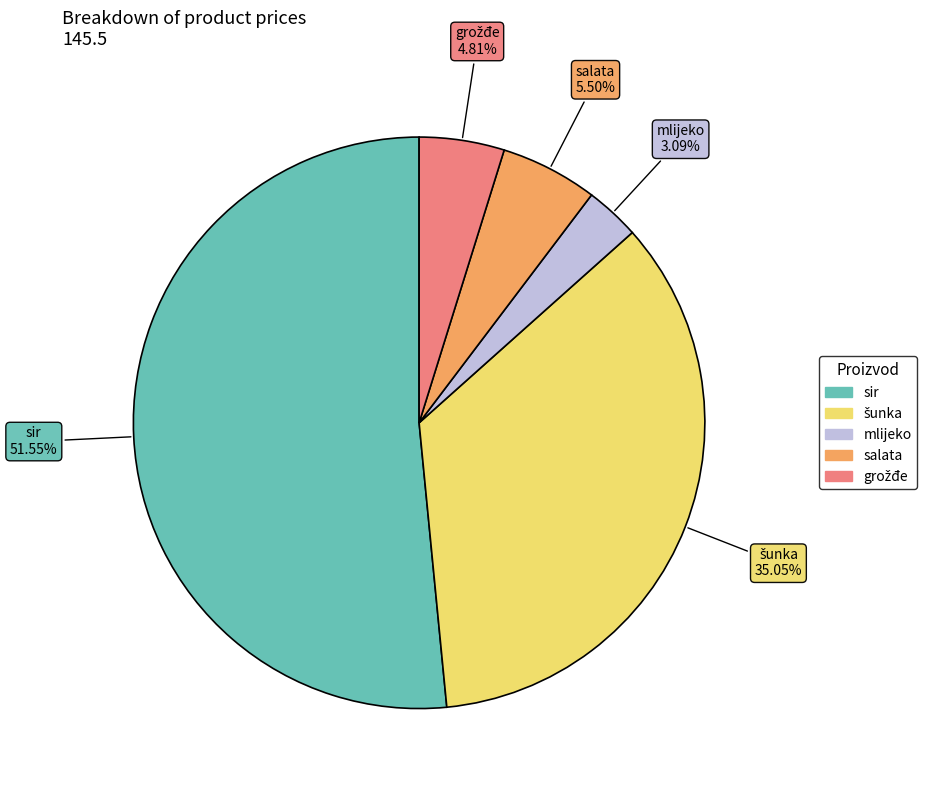

To the nearest percent, what is the difference between the largest and smallest slice percentages?

48%